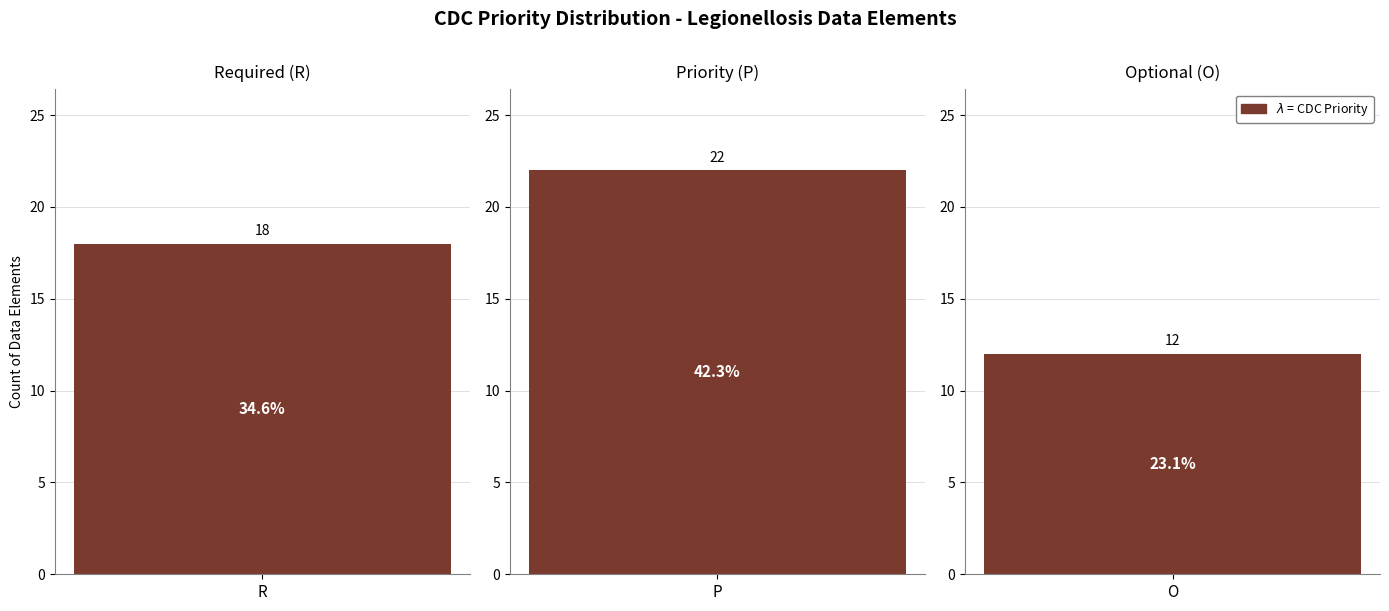

What is the smallest value displayed?

12